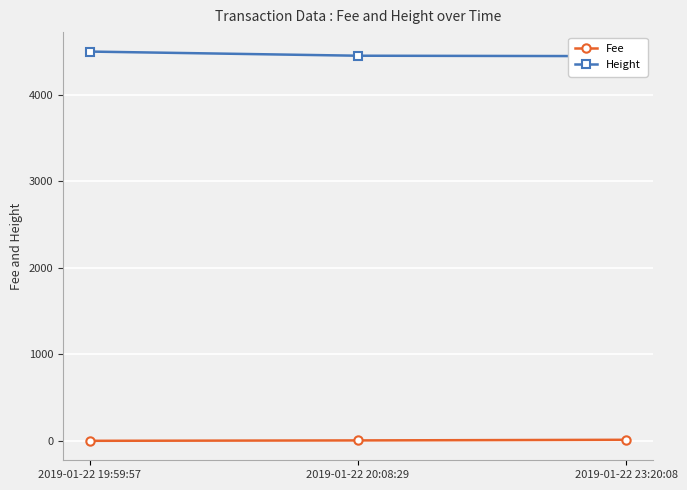

What position from the left is 2019-01-22 20:08:29?

2